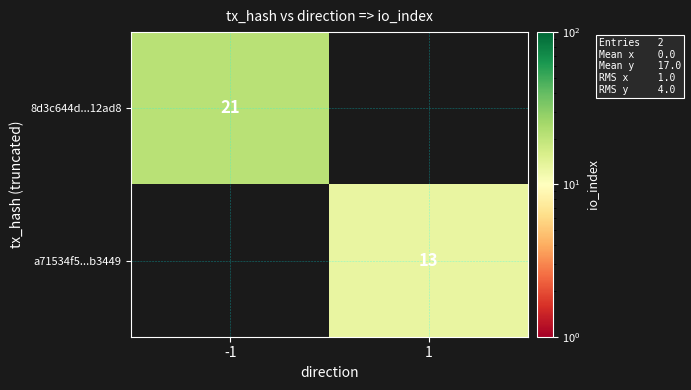

True or false: a71534f5...b3449 has a value of 17 at 1.

False